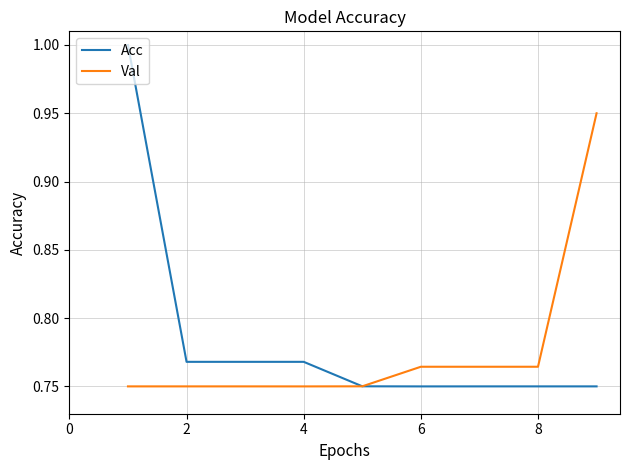

How many distinct data groups are displayed?

2